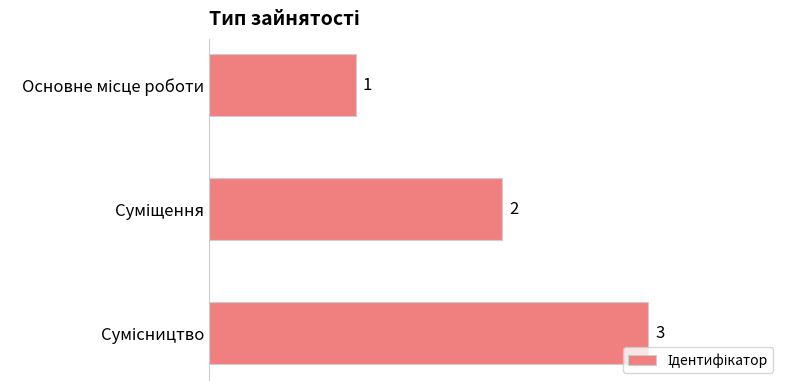

What is the maximum value shown in the chart?

3